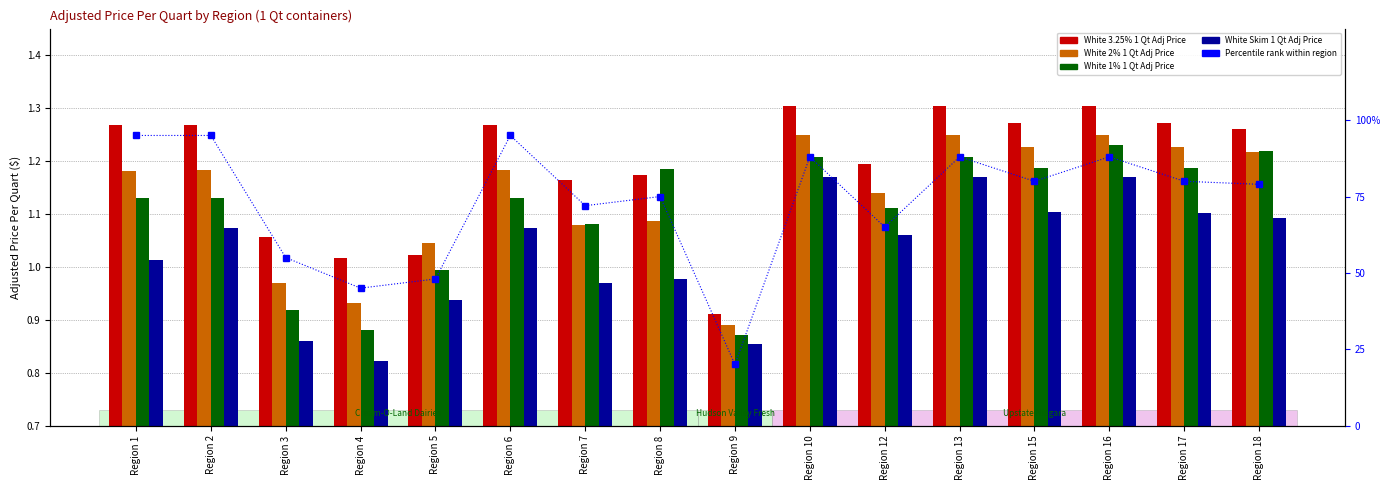

Reading left to right, extract all data points from this chart.

White 3.25% 1 Qt Adj Price: 1.3	1.3	1.1	1.0	1.0	1.3	1.2	1.2	0.9	1.3	1.2	1.3	1.3	1.3	1.3	1.3
White 2% 1 Qt Adj Price: 1.2	1.2	1.0	0.9	1.0	1.2	1.1	1.1	0.9	1.2	1.1	1.2	1.2	1.2	1.2	1.2
White 1% 1 Qt Adj Price: 1.1	1.1	0.9	0.9	1.0	1.1	1.1	1.2	0.9	1.2	1.1	1.2	1.2	1.2	1.2	1.2
White Skim 1 Qt Adj Price: 1.0	1.1	0.9	0.8	0.9	1.1	1.0	1.0	0.9	1.2	1.1	1.2	1.1	1.2	1.1	1.1
Percentile rank within region: 95.0	95.0	55.0	45.0	48.0	95.0	72.0	75.0	20.0	88.0	65.0	88.0	80.0	88.0	80.0	79.0